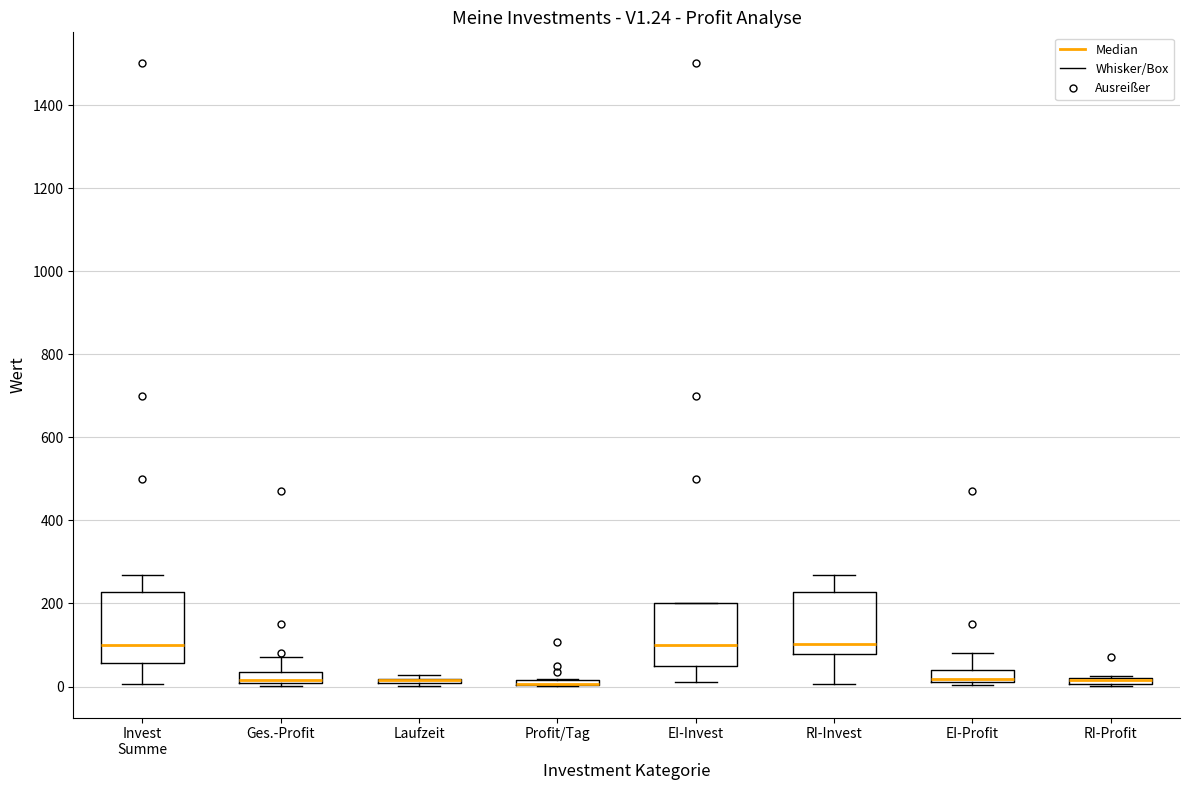

Where is the upper edge of the box for EI-Profit on the y-axis? The values are not printed on the chart, so give them approximately, as read against the axis.

40